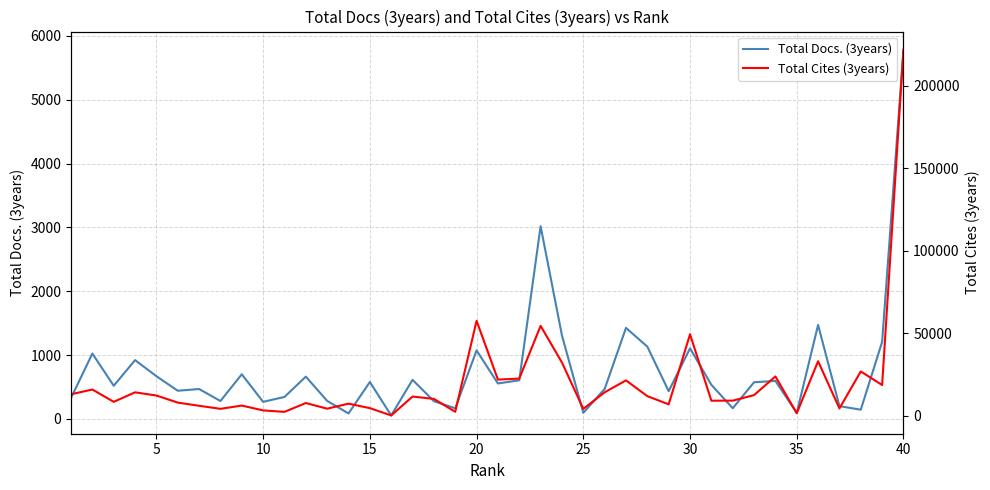

The value of Total Docs. (3years) at 30 is 1105. True or false?

True